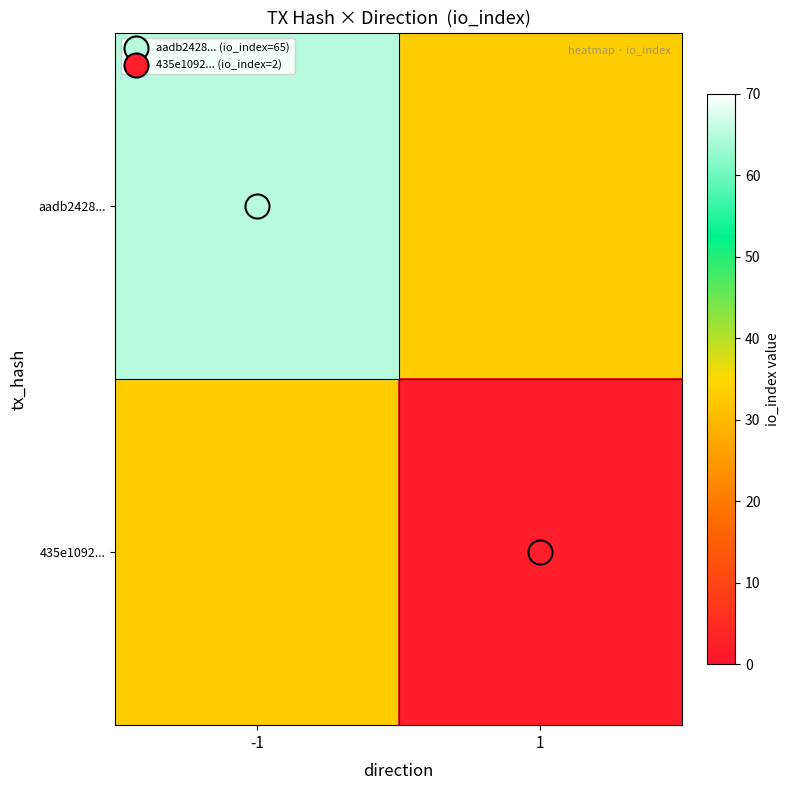

How many series are shown in this chart?

2